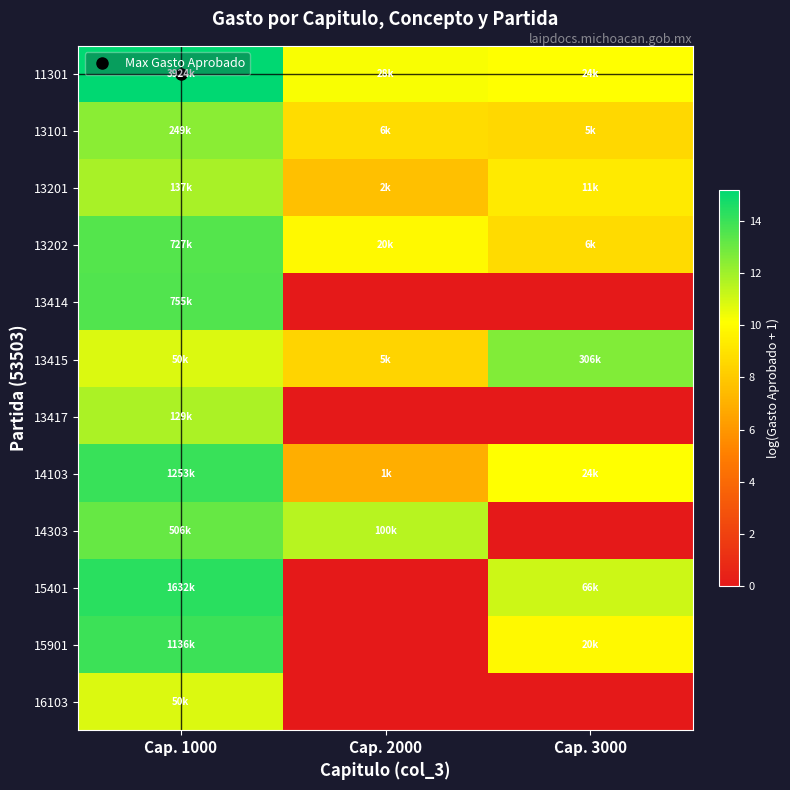

Which category has the highest value across all series?

Cap. 1000